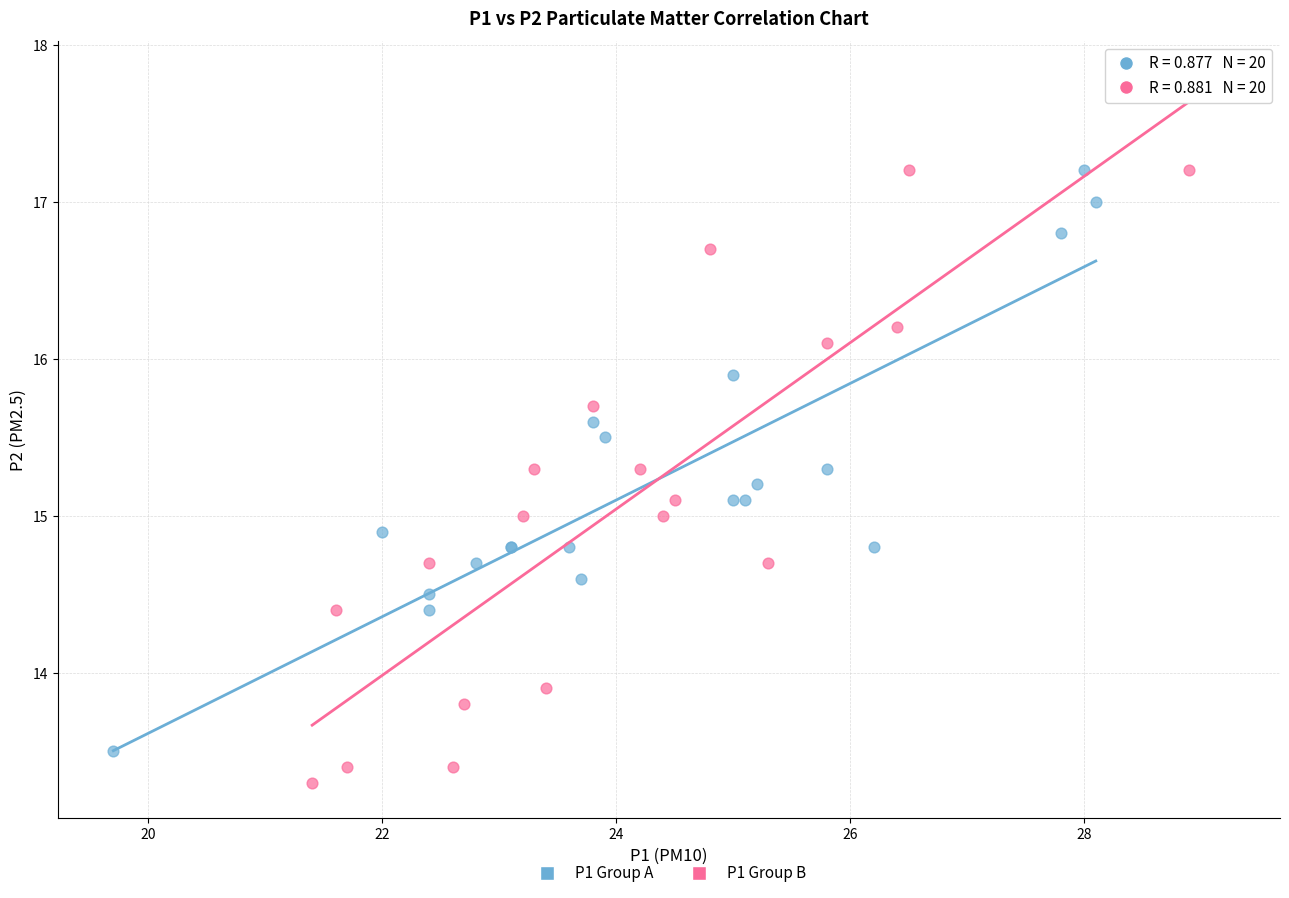

Which series contains the highest Y value?

P1 Group B